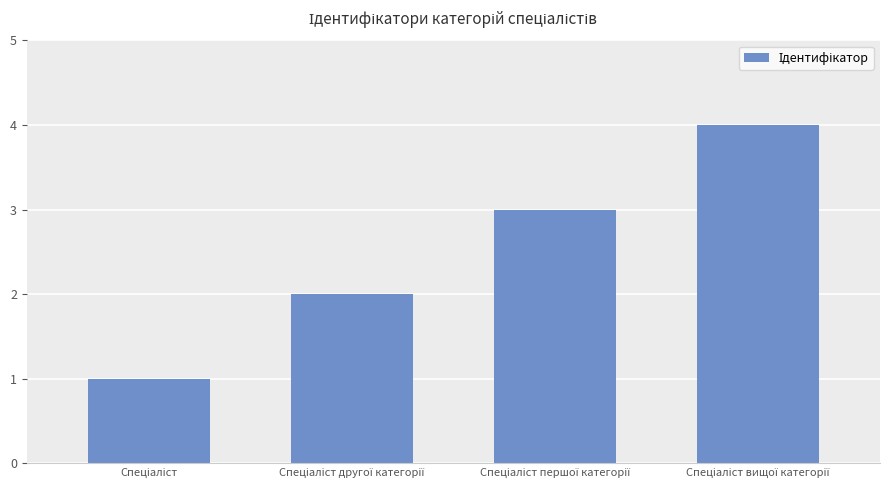

What is the sum of all values?

10